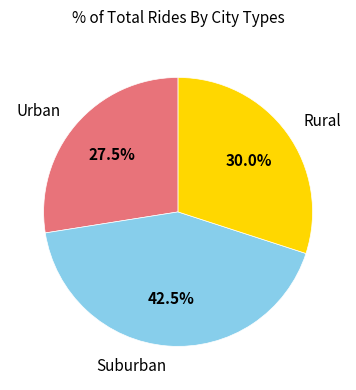

What is the total percentage of Suburban and Rural?

72.5%